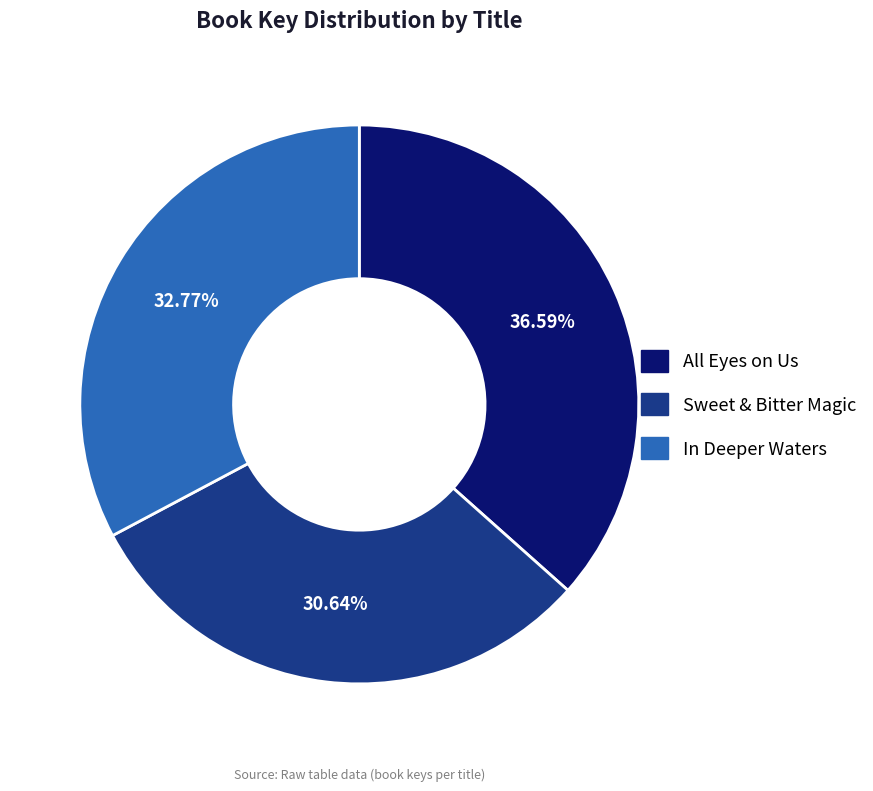

To the nearest percent, what percentage of the pie is In Deeper Waters?

33%